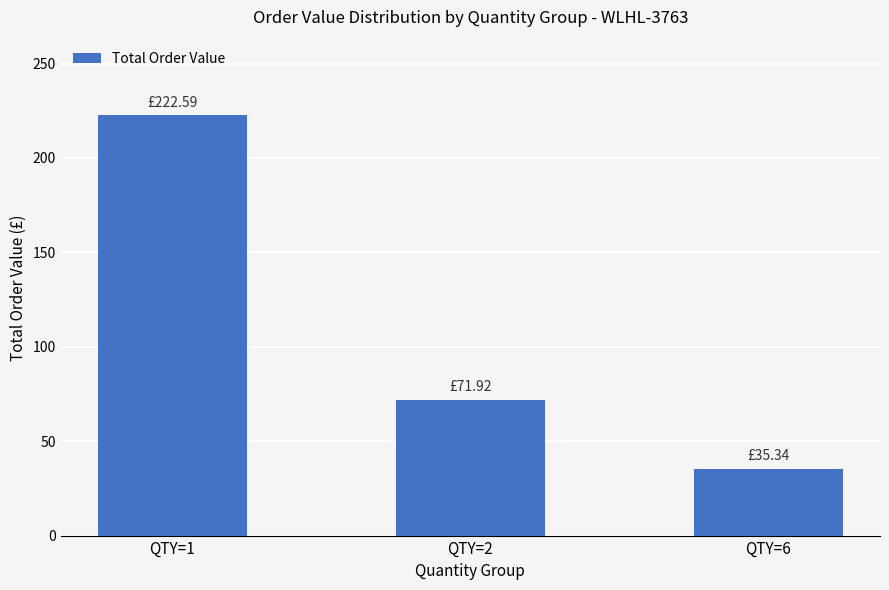

Between QTY=2 and QTY=6, which is larger?

QTY=2